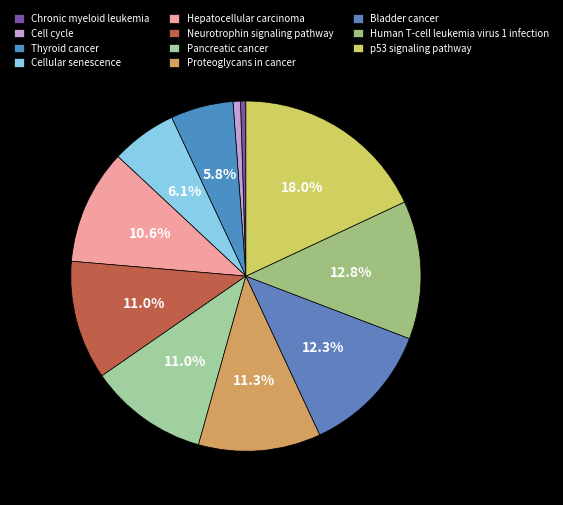

How many segments does this pie chart have?

11